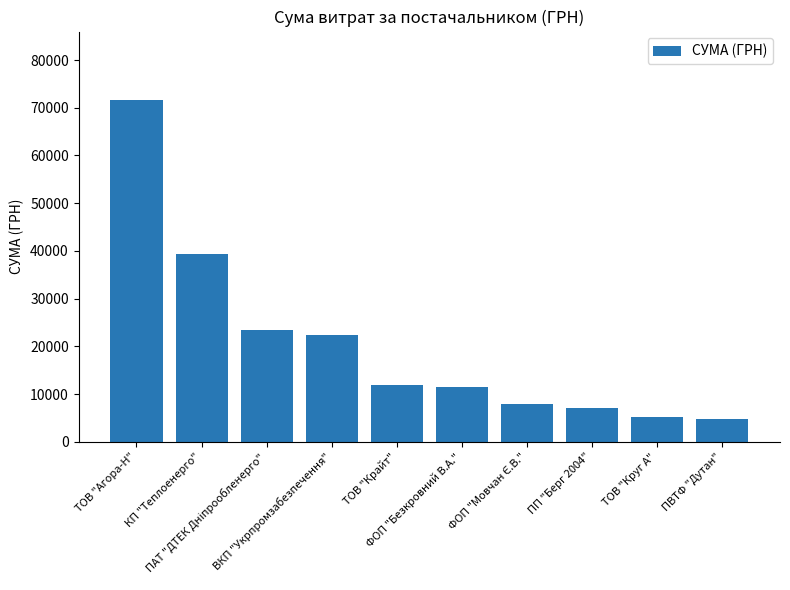

What is the smallest value displayed?

4798.5